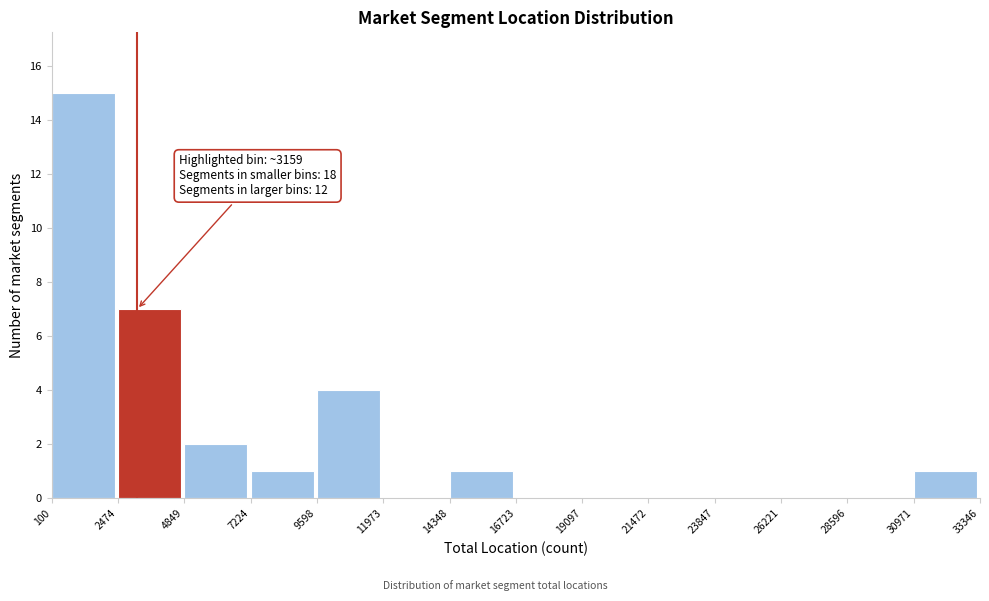

Over which range of the x-axis is the bar tallest?

100 to 2474